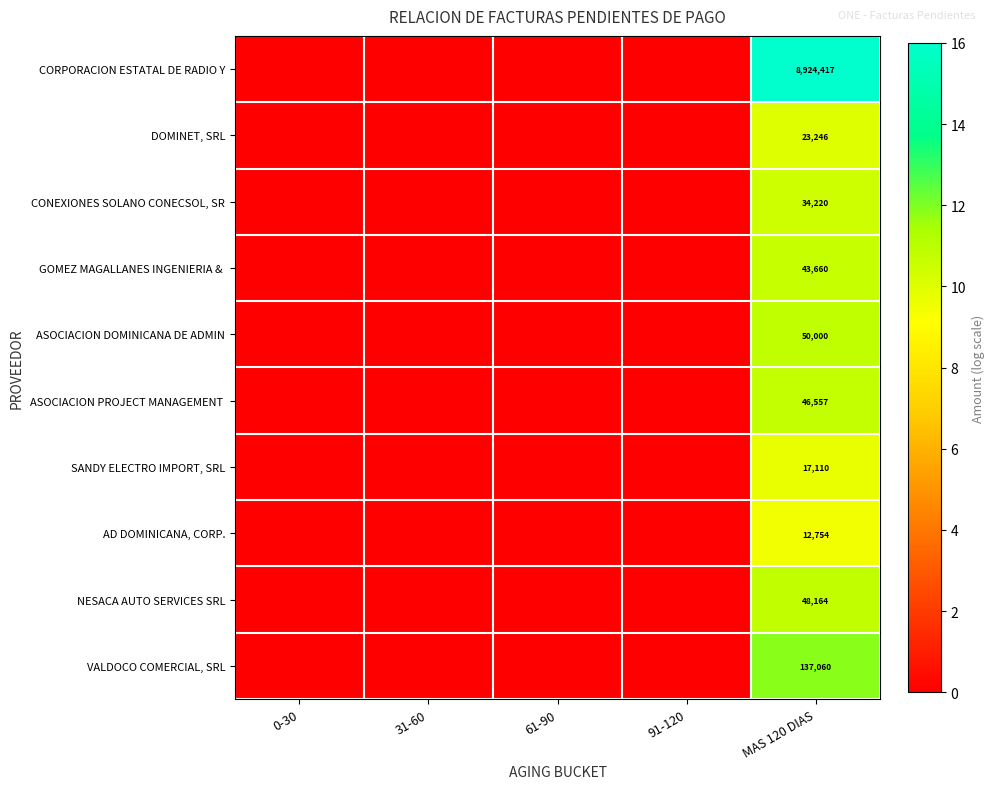

What is the difference between the highest and lowest values at MAS 120 DIAS?

8911663